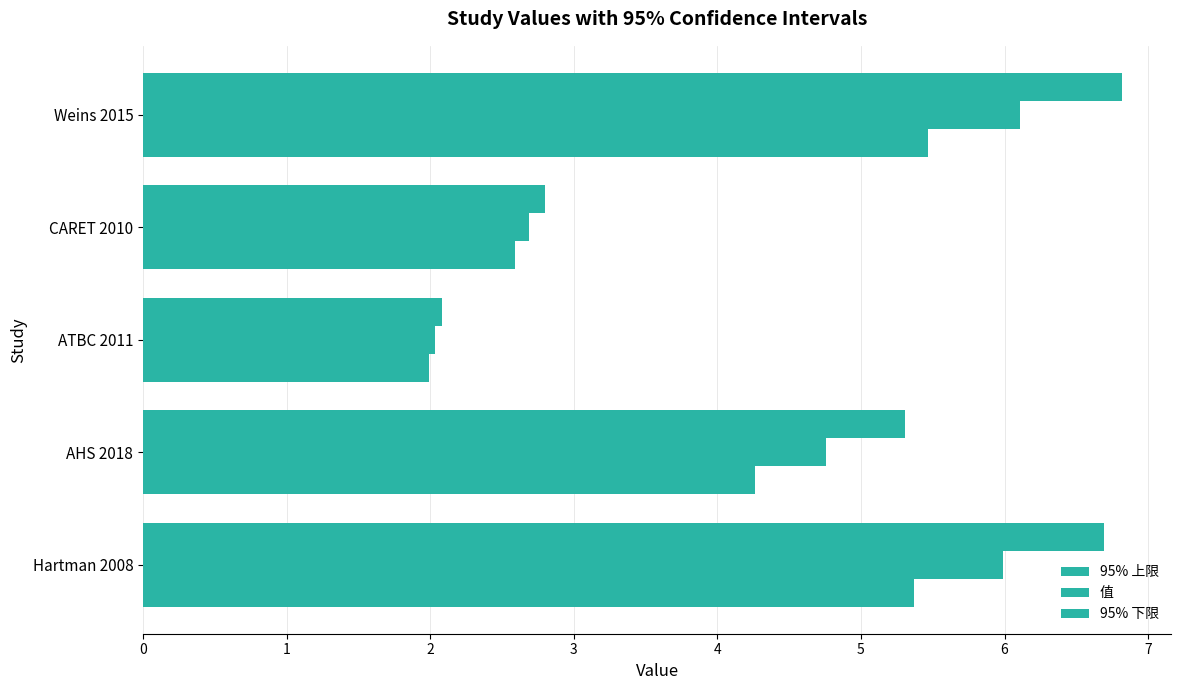

What is the sum of all 95% 上限 values?

23.7